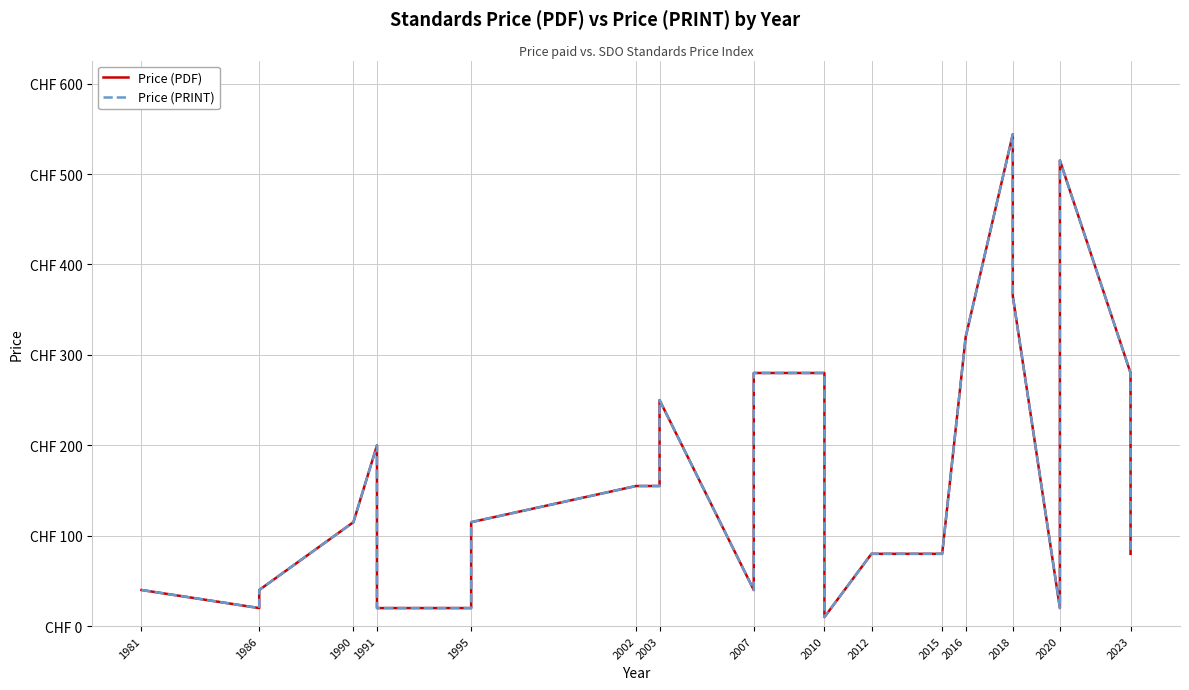

At which category does Price (PRINT) reach its first local valley?

1986